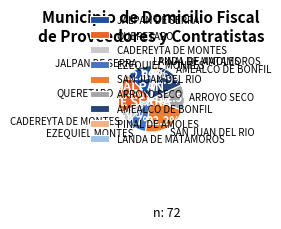

To the nearest percent, what is the average slice percentage?

11%